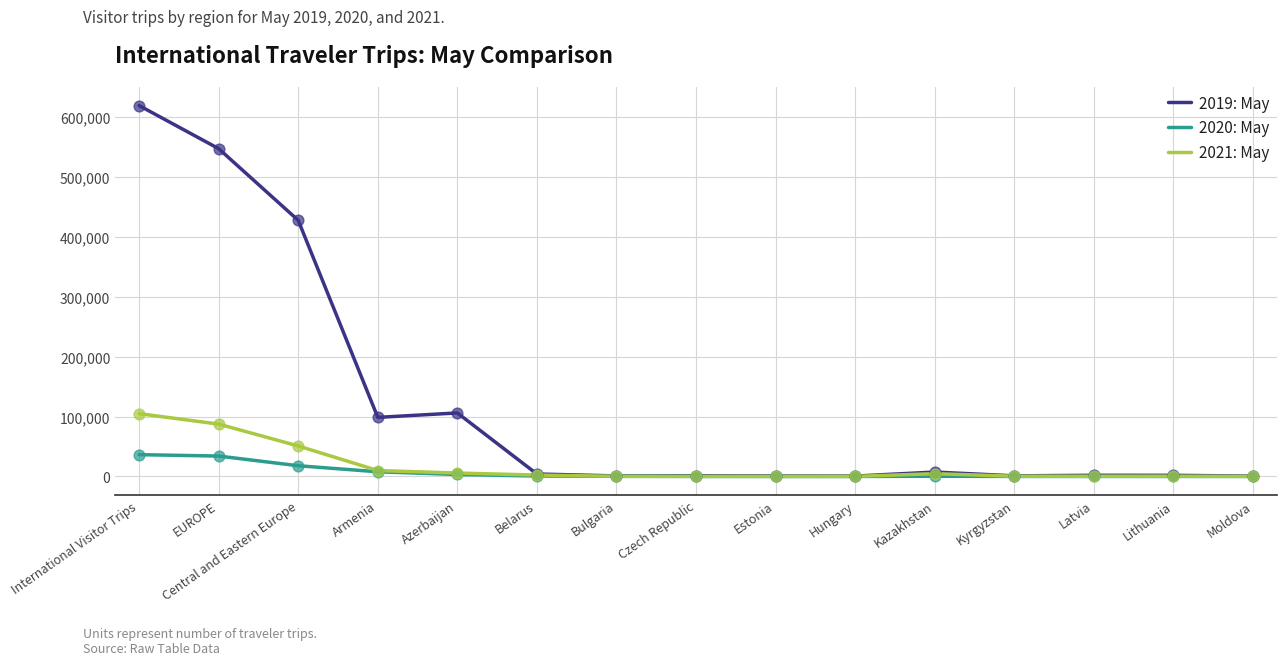

Which series has the widest spread of values?

2019: May